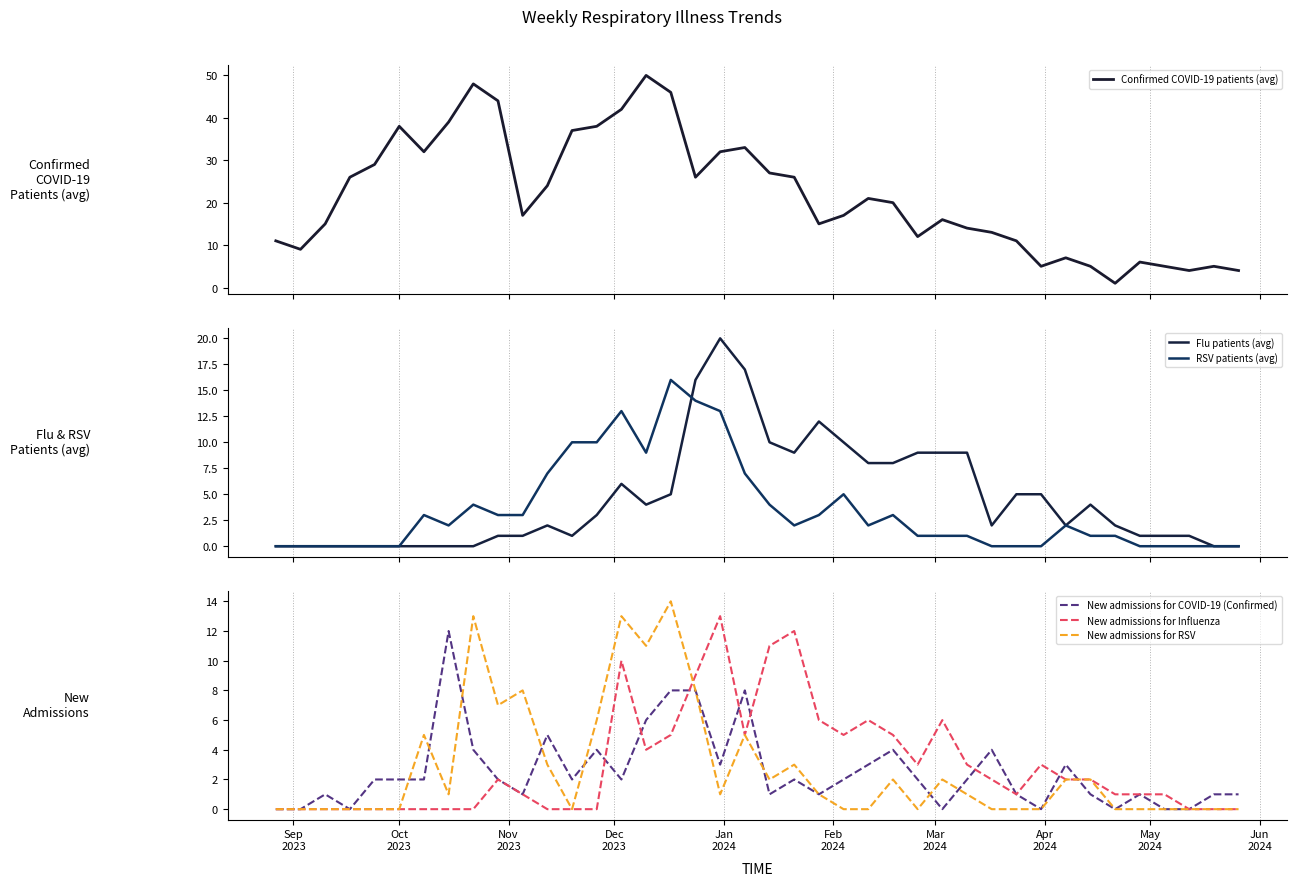

True or false: New admissions for Influenza has a value of 6 at 15.

False